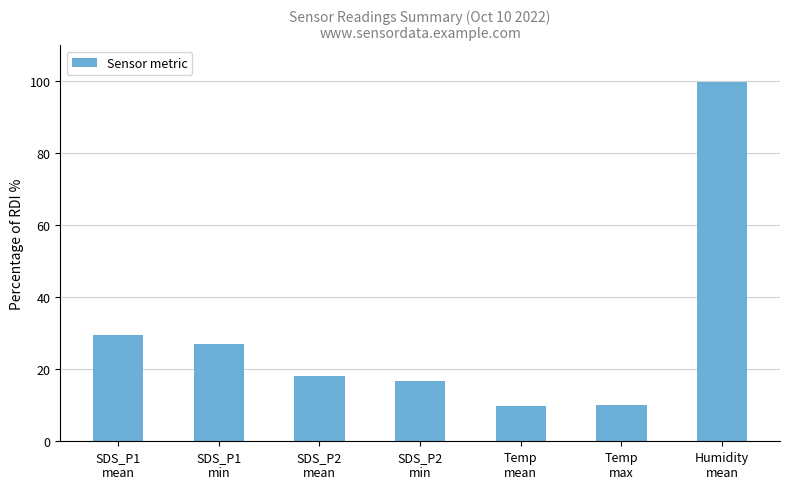

Is it true that the value at SDS_P1
min is 27.1?

True